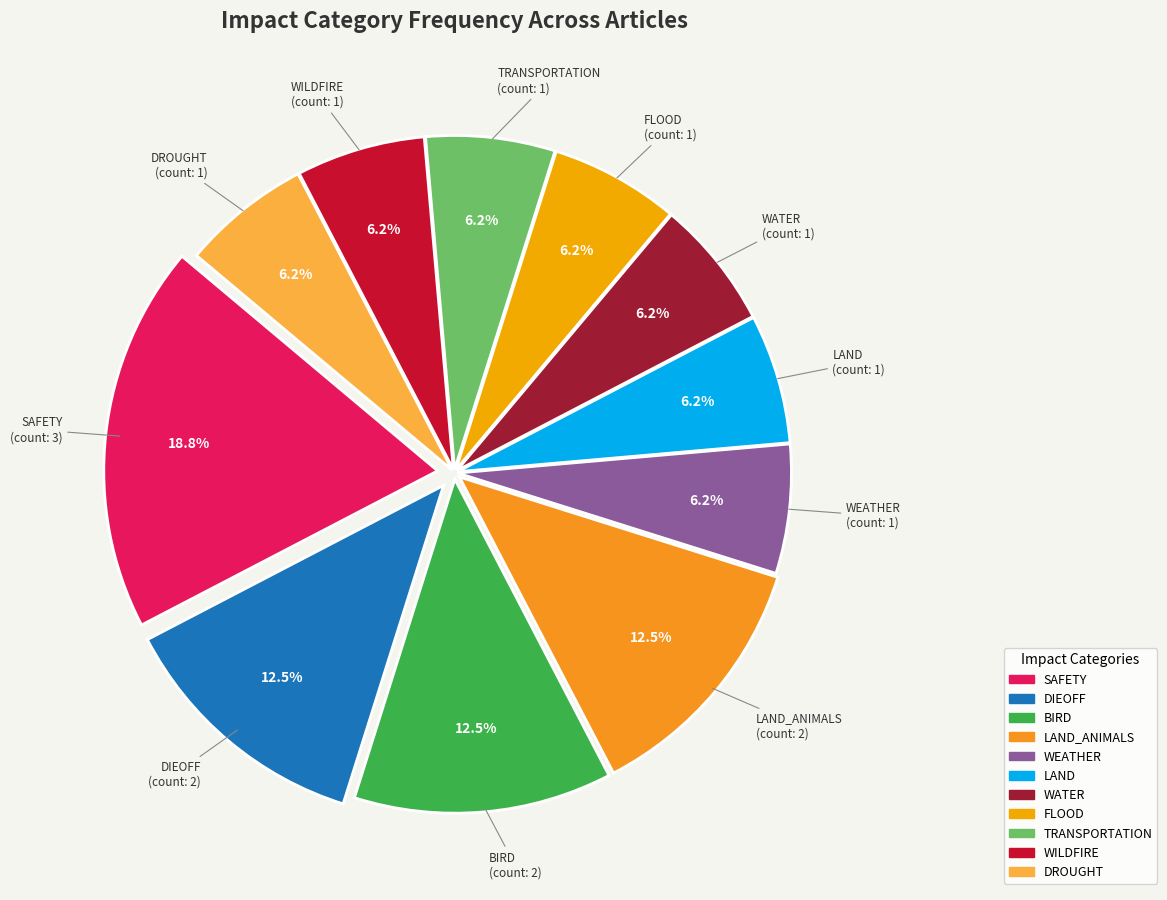

Is there a majority slice in this chart?

No